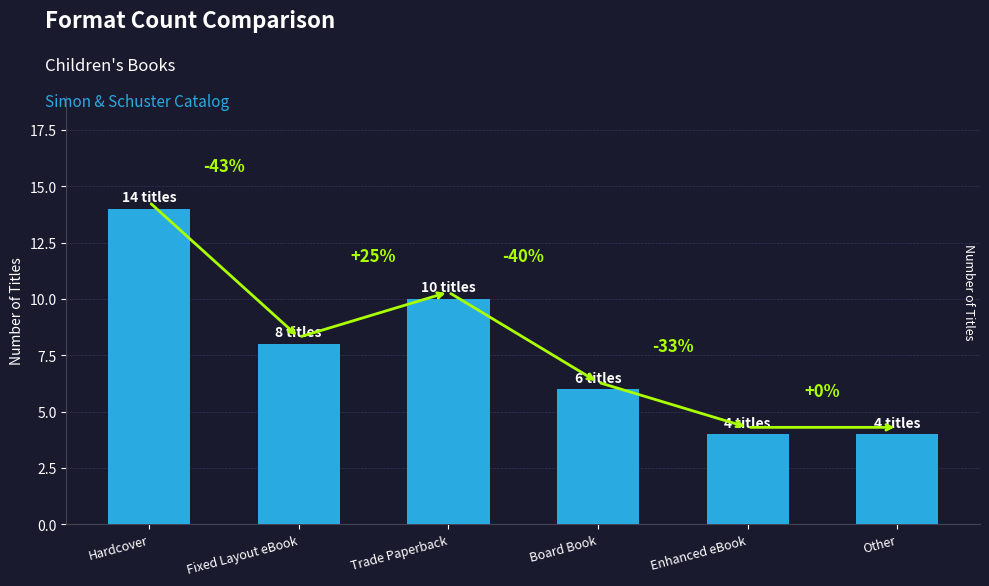

The value at Hardcover is 10. True or false?

False